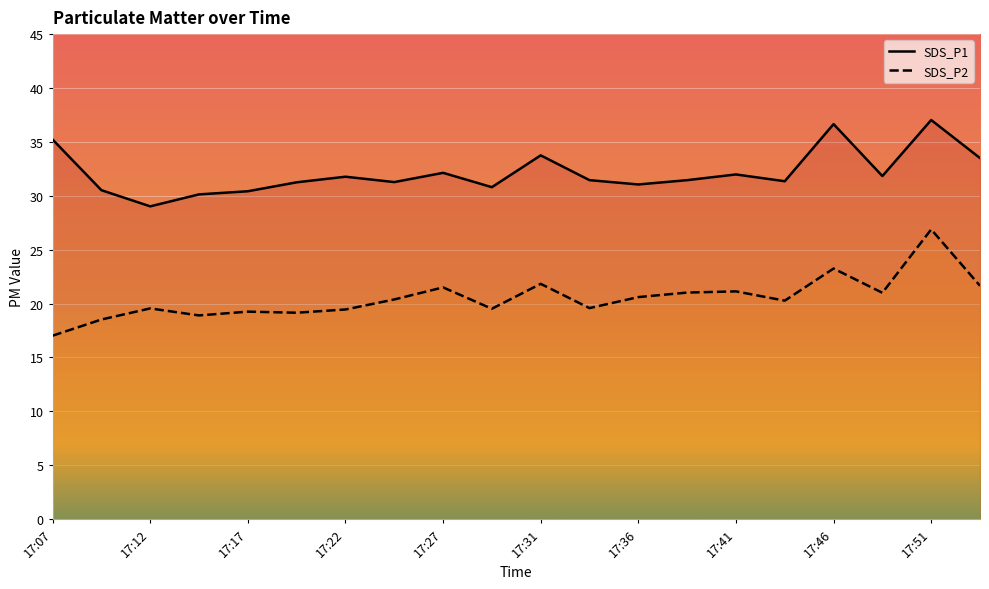

Does the chart display data point markers on the line(s)?

No